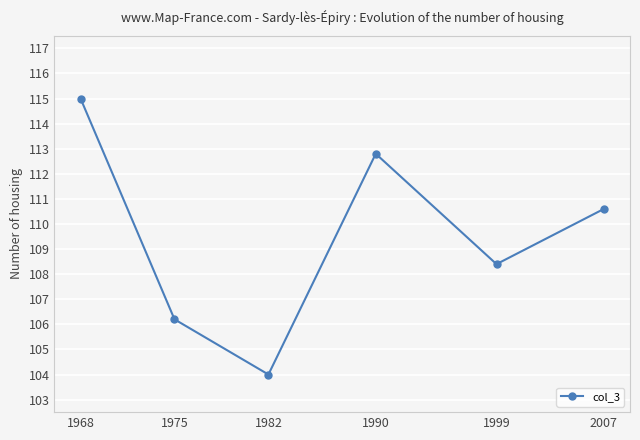

Which category has the lowest value across all series?

1982